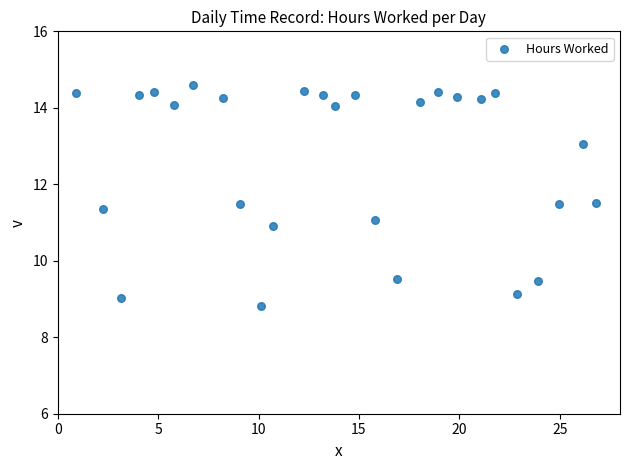

What is the range of X values (max minus min)?

25.9